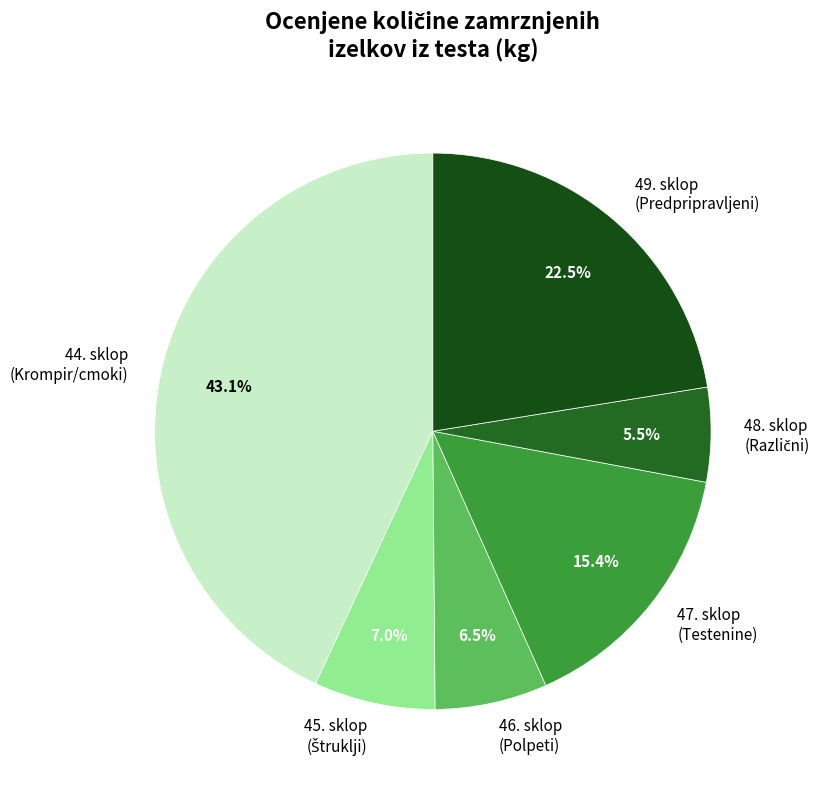

Is there any slice that represents more than half of the pie?

No